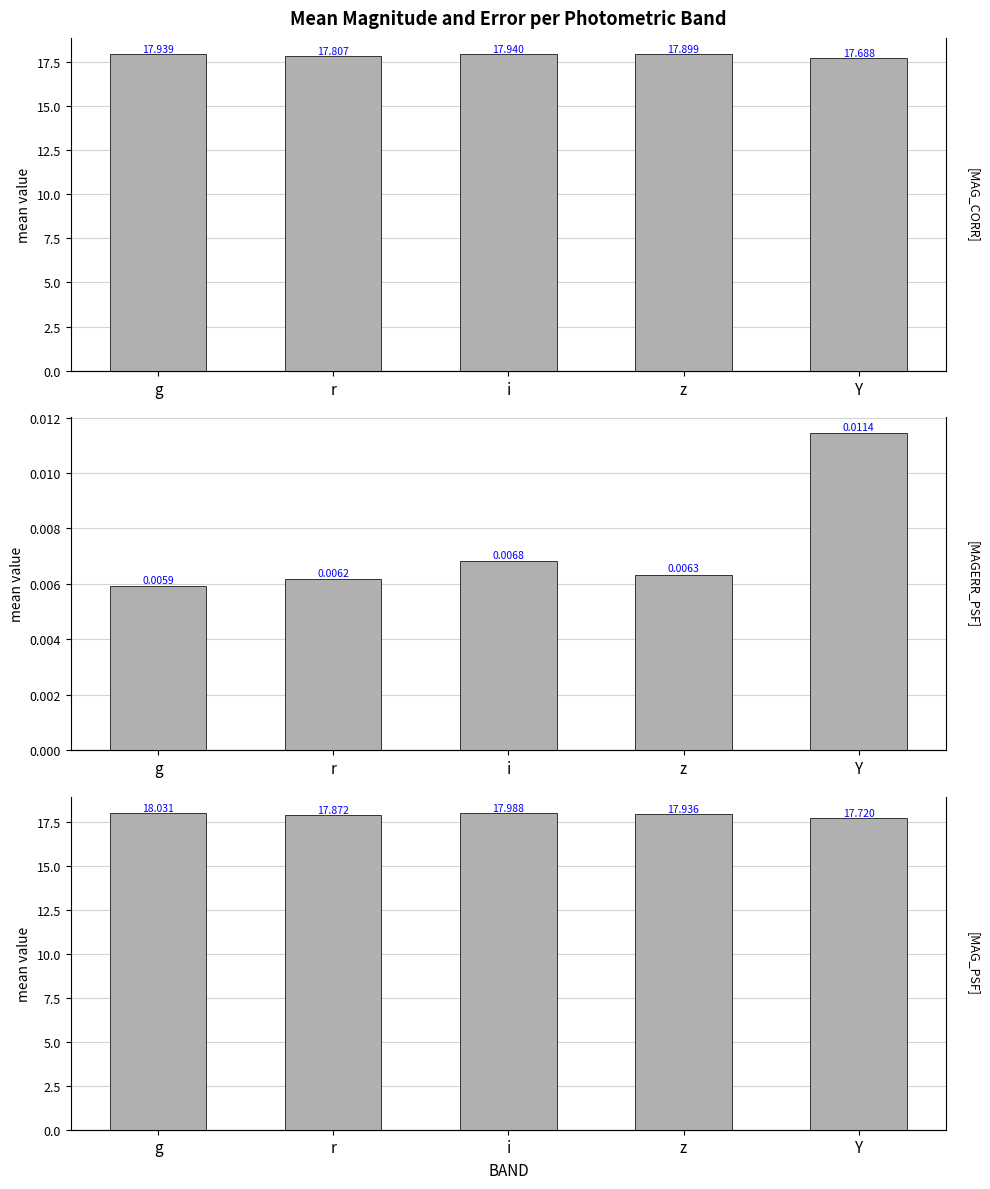

What is the total value across all series at i?

35.9